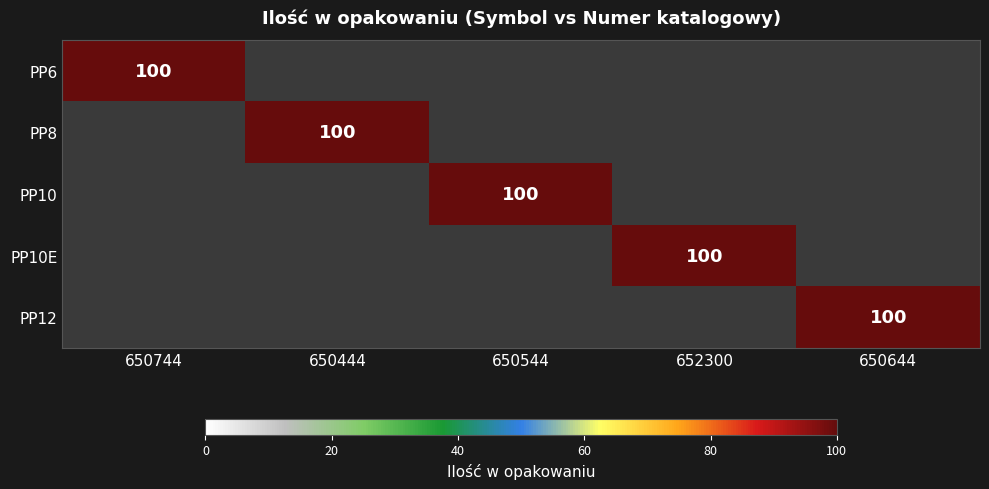

Which has a higher value, 650744 or 650444?

650744